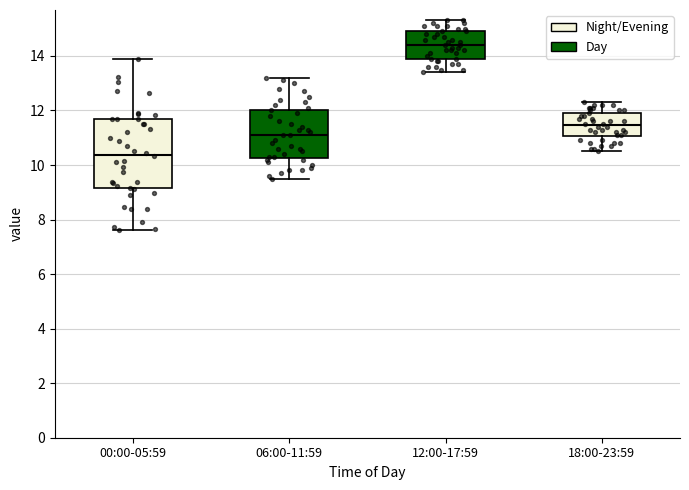

Where is the upper edge of the box for 12:00-17:59 on the y-axis? The values are not printed on the chart, so give them approximately, as read against the axis.

15.0